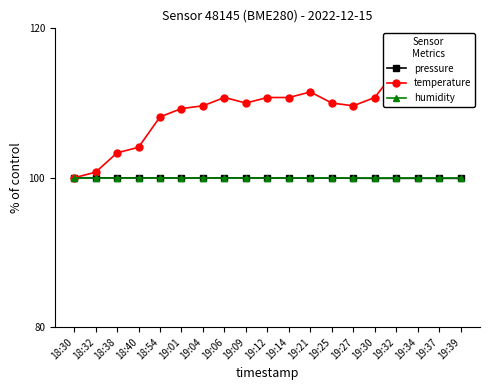

What are all the series names shown in the legend?

pressure, temperature, humidity